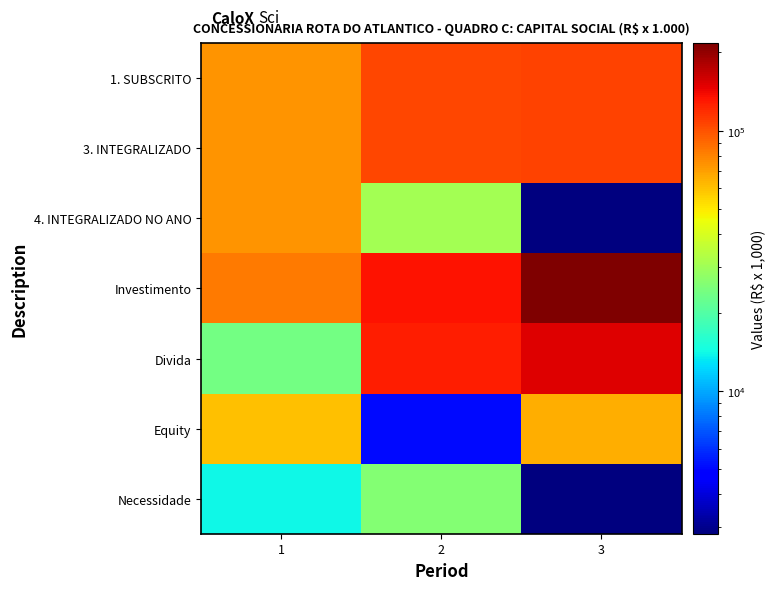

Reading left to right, transcribe all the data shown in this chart.

1. SUBSCRITO: 1=73947.4	2=104706.6	3=107531.5
3. INTEGRALIZADO: 1=73947.4	2=104706.6	3=107531.5
4. INTEGRALIZADO NO ANO: 1=73947.4	2=30759.2	3=2824.9
Investimento: 1=83775.0	2=133259.3	3=217034.2
Divida: 1=23775.0	2=128149.0	3=151924.0
Equity: 1=60000.0	2=5110.3	3=65110.3
Necessidade: 1=13947.4	2=25648.9	3=2824.9